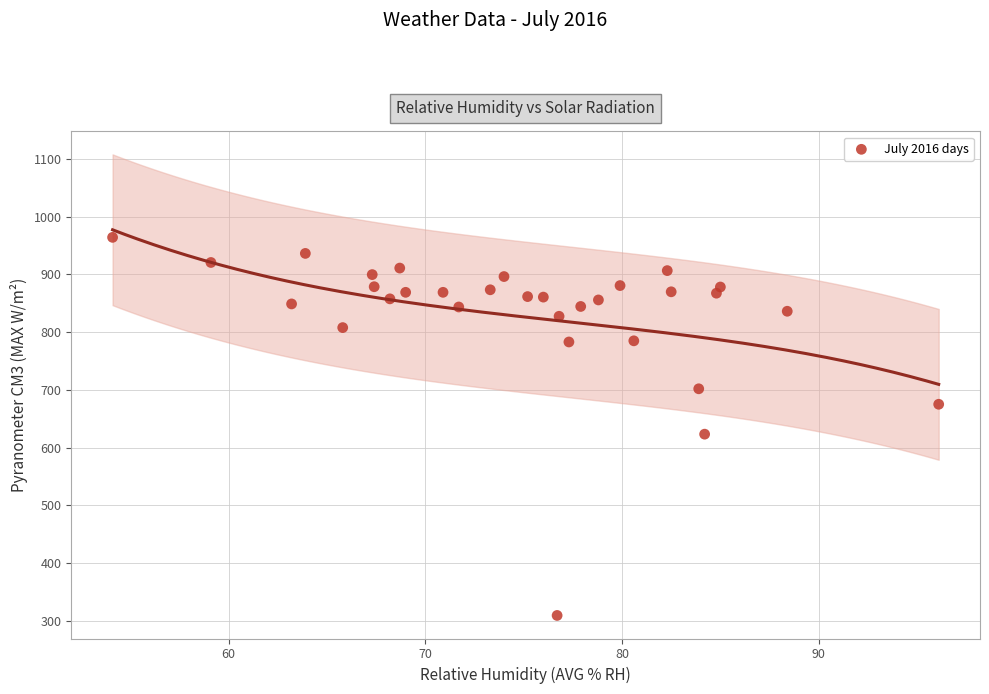

What is the range of X values (max minus min)?

42.0